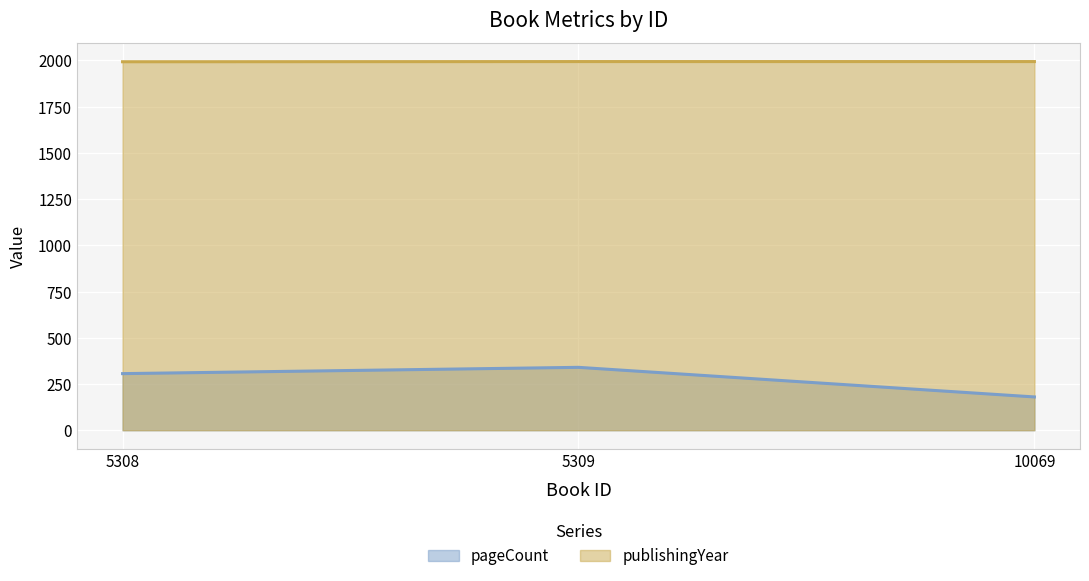

What is the total value across all series at 5309?

2333